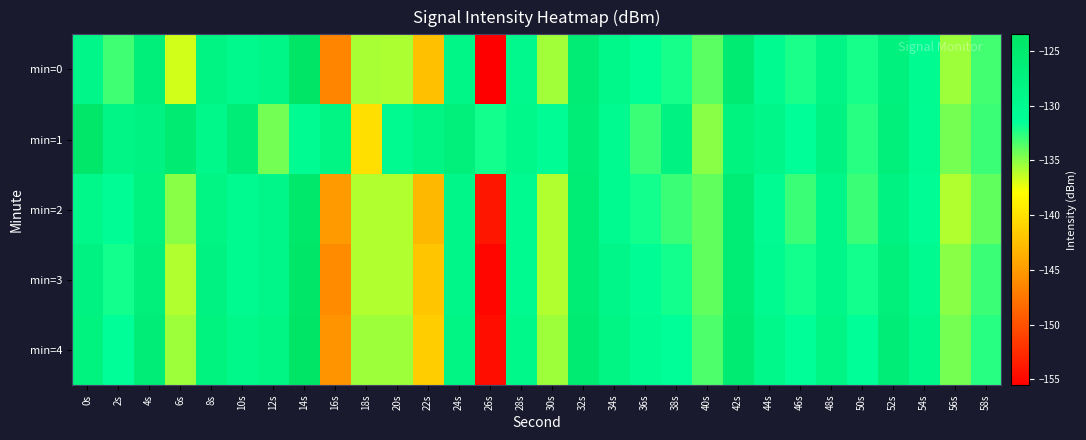

At 16s, list the series in order from largest to smallest.

min=1, min=2, min=4, min=3, min=0